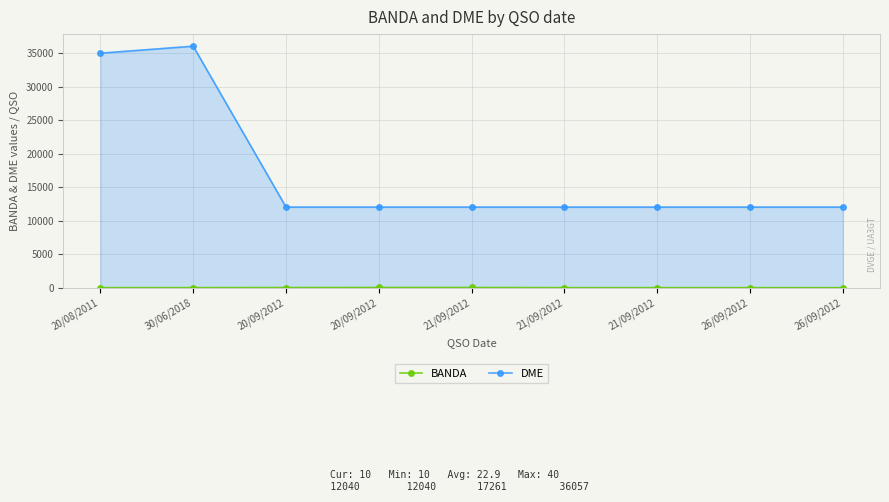

True or false: DME has a value of 35014 at 20/08/2011.

True